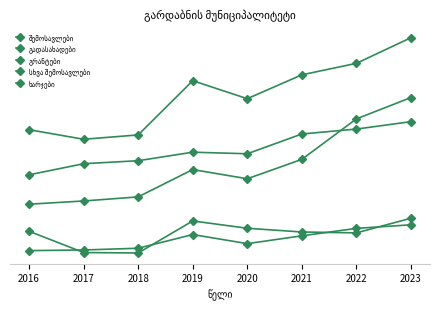

Is this an area chart (filled region under the line)?

No